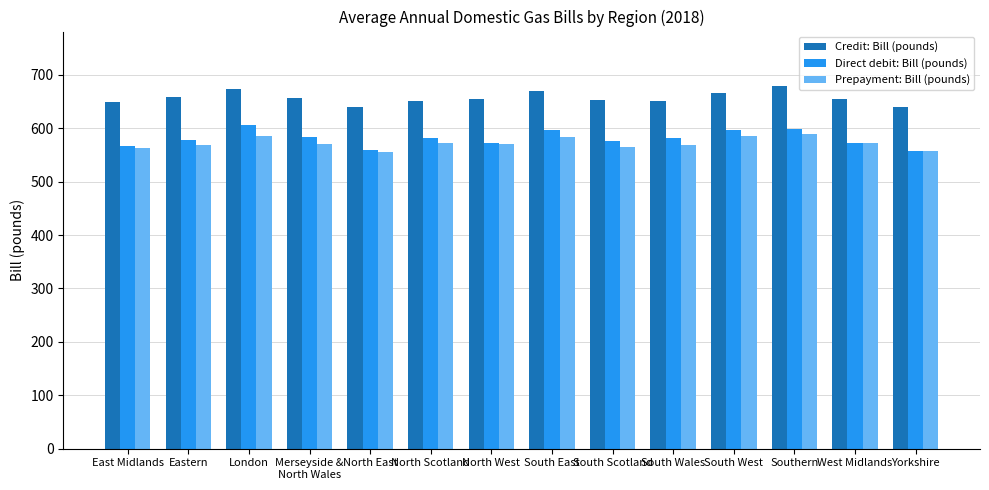

What is the difference between the highest and lowest values at South East?

86.5